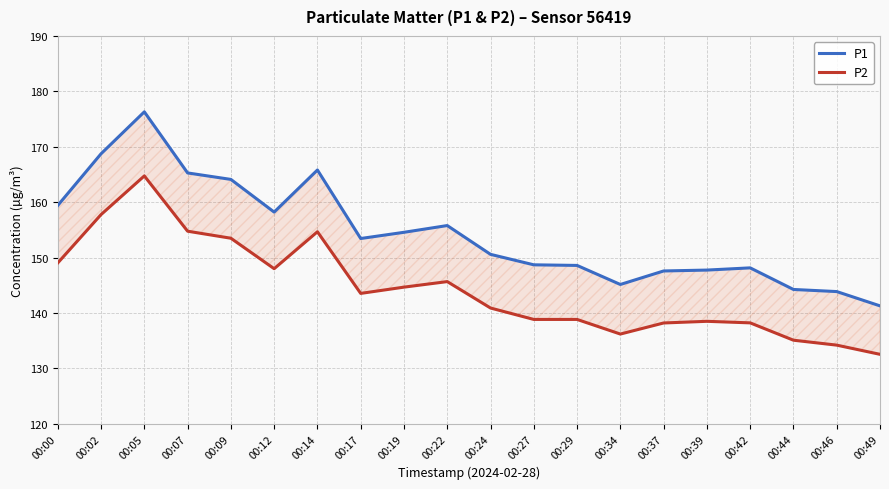

At which label is P2 closest to 148?

00:12